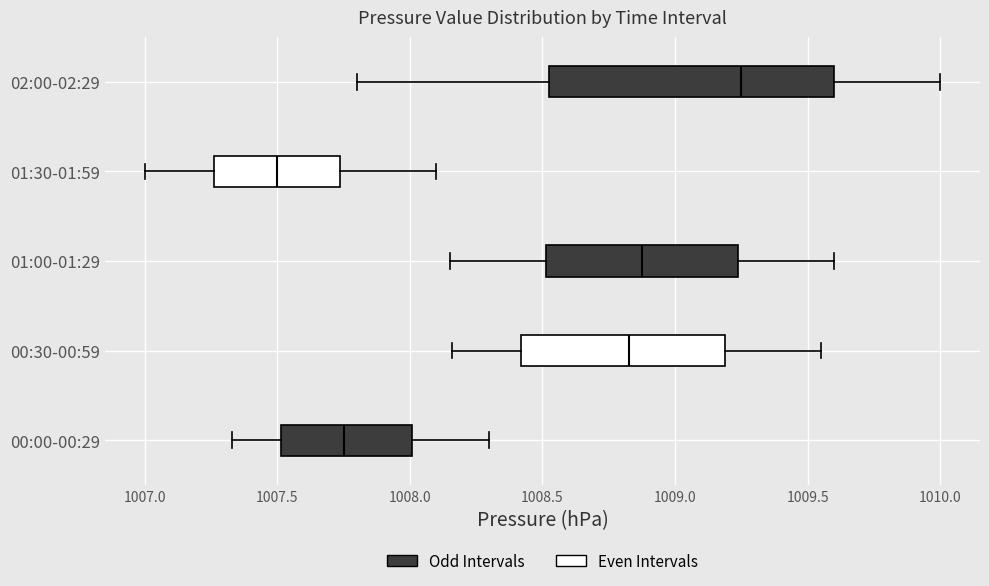

Reading bottom to top, transcribe this box plot: for each box, give where its median line is, the range the box spans, and where its two whiskers end, as read against the x-axis. The values are not printed on the chart, so give them approximately, as read against the axis.

00:00-00:29: median 1007.75, box 1007.50 to 1008.00, whiskers 1007.35 to 1008.30
00:30-00:59: median 1008.85, box 1008.40 to 1009.20, whiskers 1008.15 to 1009.55
01:00-01:29: median 1008.90, box 1008.50 to 1009.25, whiskers 1008.15 to 1009.60
01:30-01:59: median 1007.50, box 1007.25 to 1007.75, whiskers 1007.00 to 1008.10
02:00-02:29: median 1009.25, box 1008.55 to 1009.60, whiskers 1007.80 to 1010.00